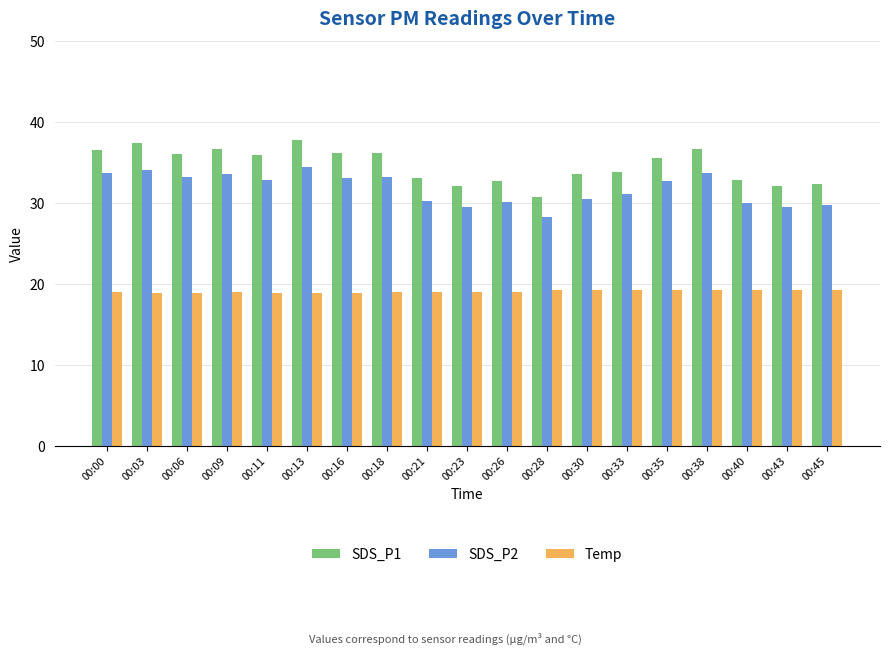

List the series in order of their overall mean, lowest first.

Temp, SDS_P2, SDS_P1